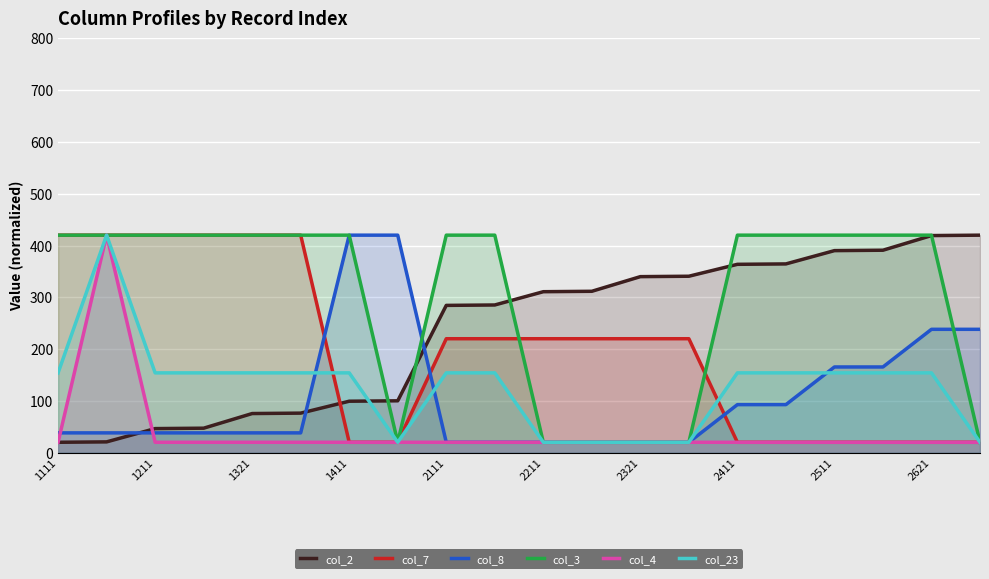

True or false: col_8 has a value of 129.0 at 2621.

False